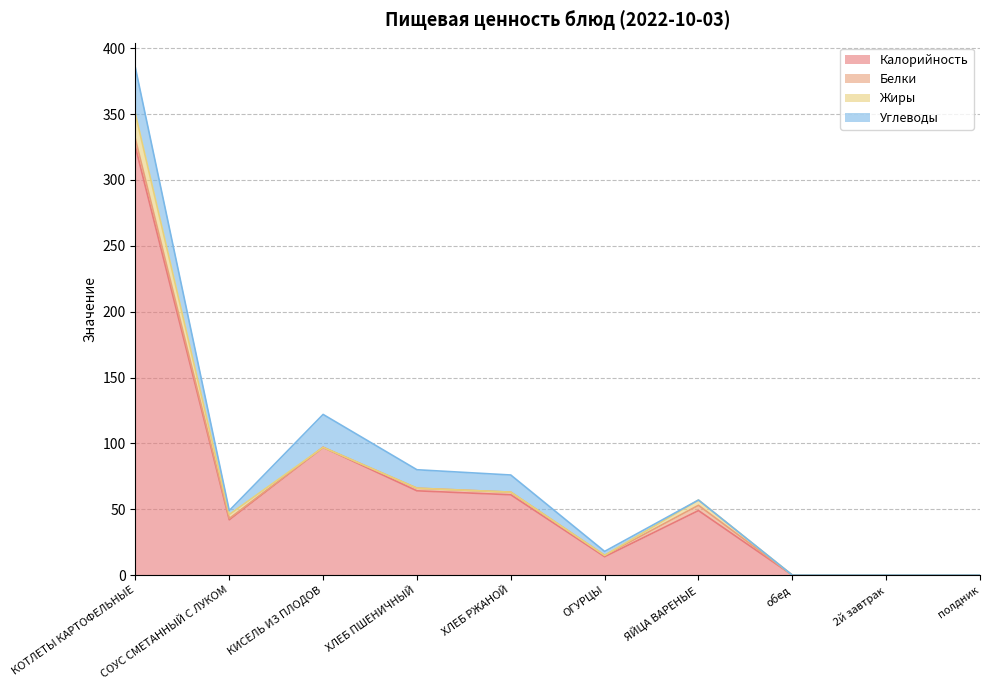

Which series has the widest spread of values?

Калорийность